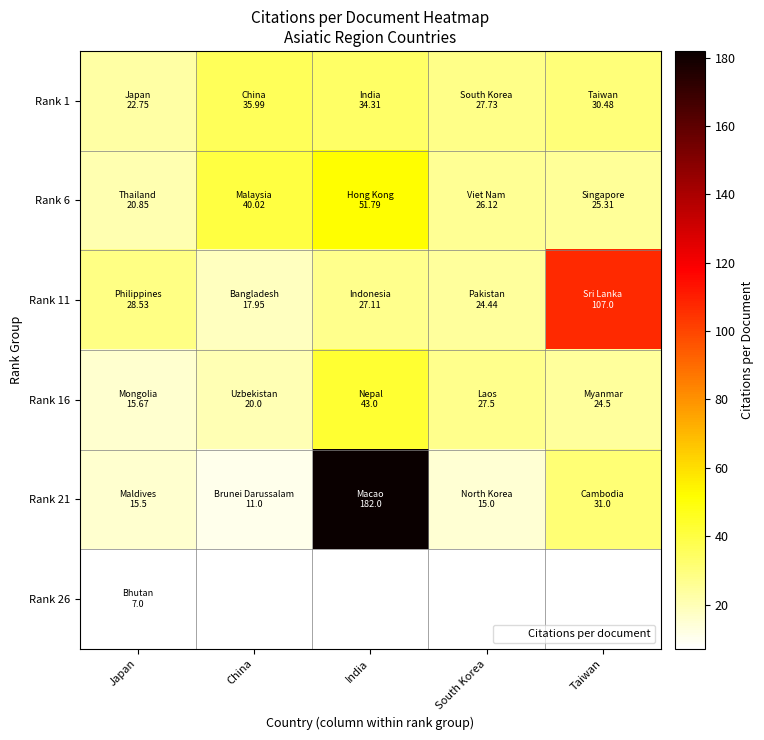

List the labels in order of Rank 26 value, largest first.

Japan, China, India, South Korea, Taiwan